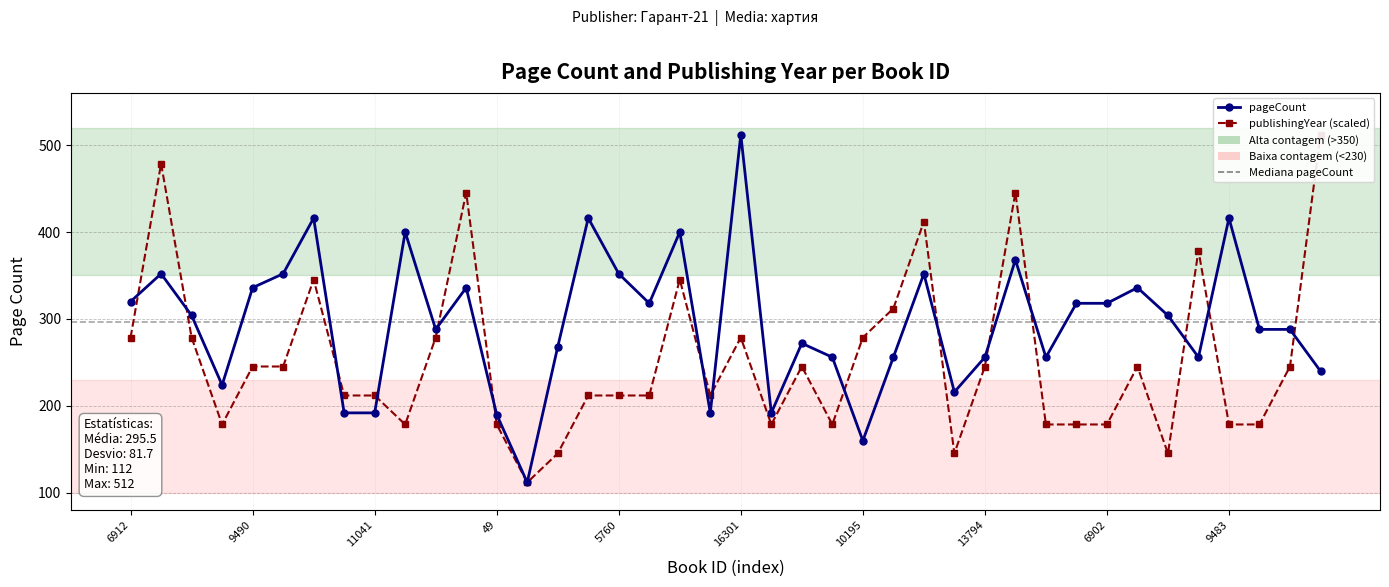

Which has a higher value, 9490 or 30?

9490